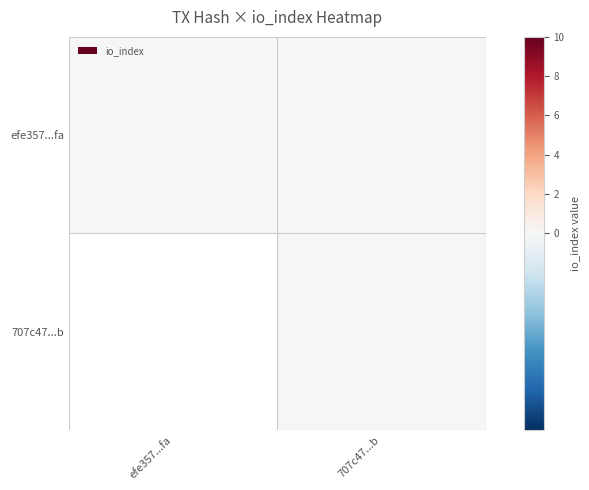

At how many categories does at least one series exceed 5?

1